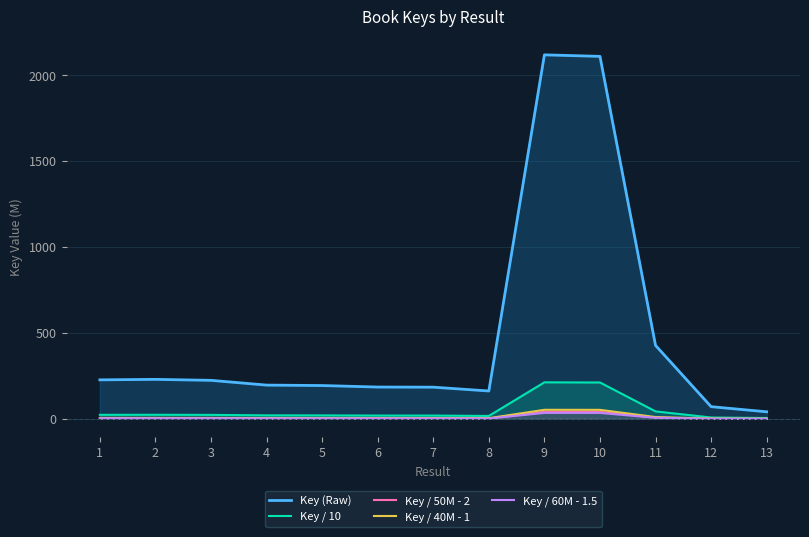

In Key / 50M - 2, how many points are higher than both neighbors (excluding endpoints)?

2